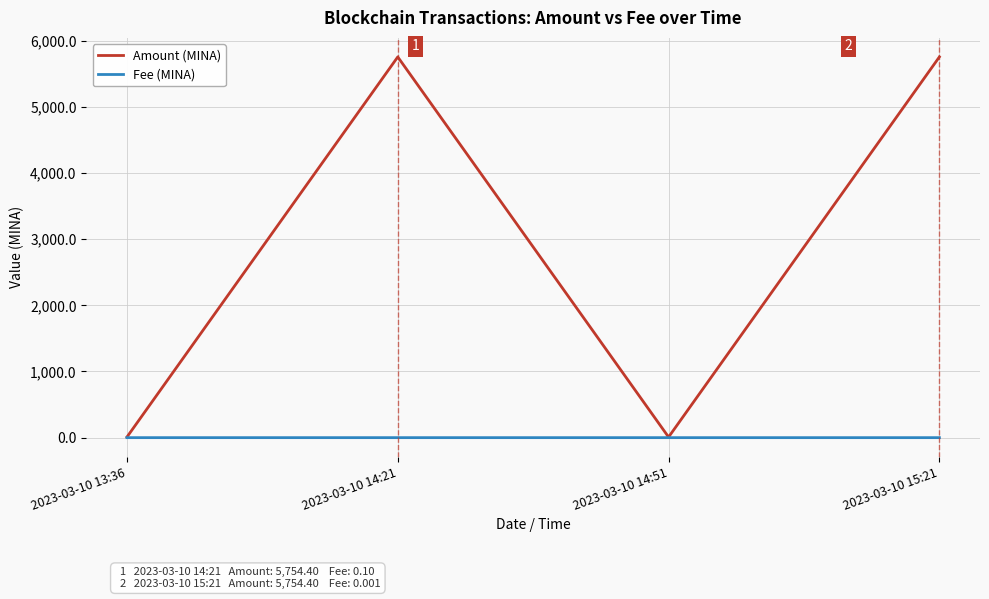

Is the value of Amount (MINA) at 2023-03-10 15:21 greater than the value of Fee (MINA) at 2023-03-10 14:51?

Yes